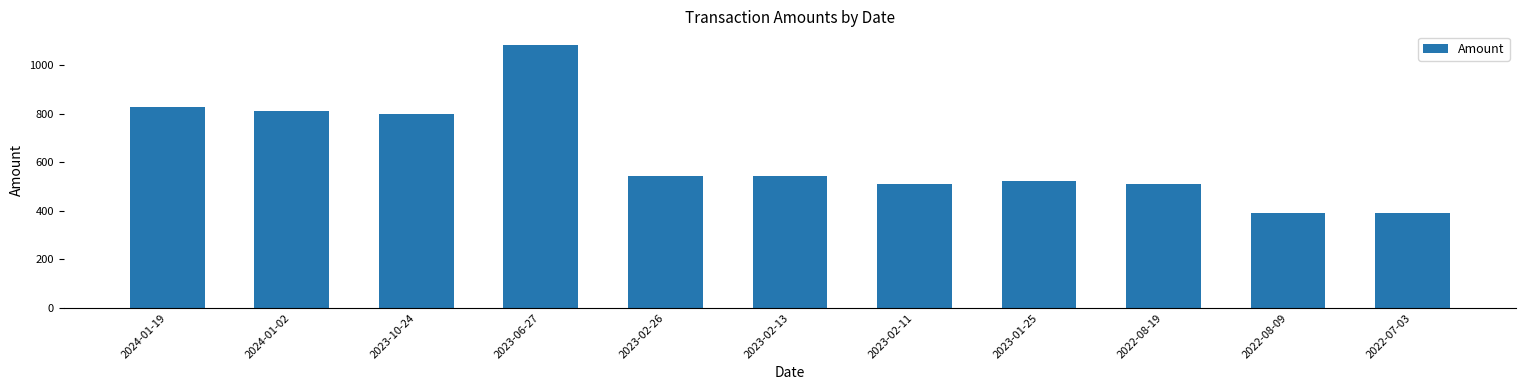

What is the ratio of the value at 2024-01-19 to the value at 2022-08-19?

1.6